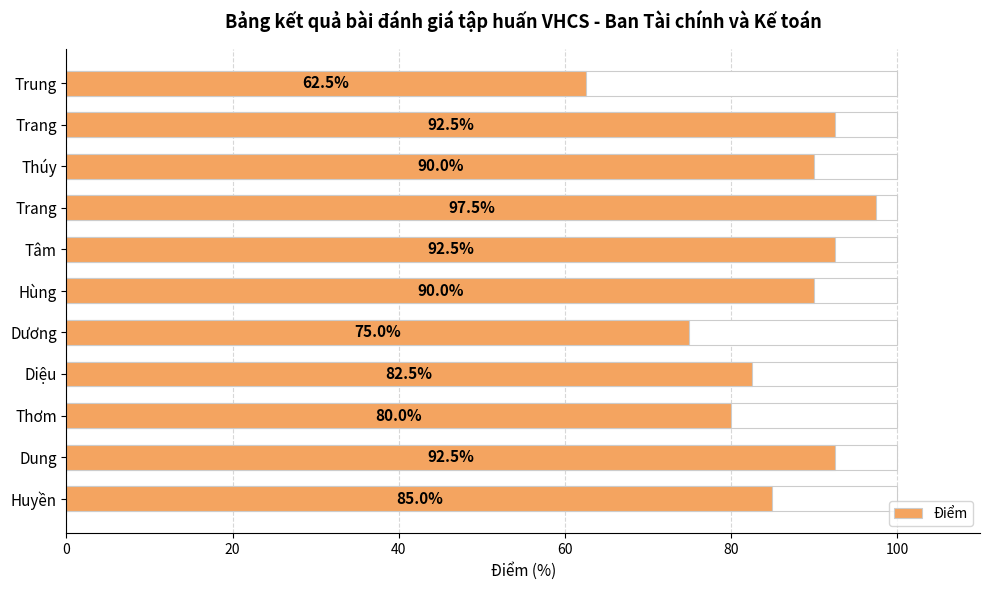

Reading right to left, list all the values displayed in this chart.

85.0	92.5	80.0	82.5	75.0	90.0	92.5	97.5	90.0	92.5	62.5